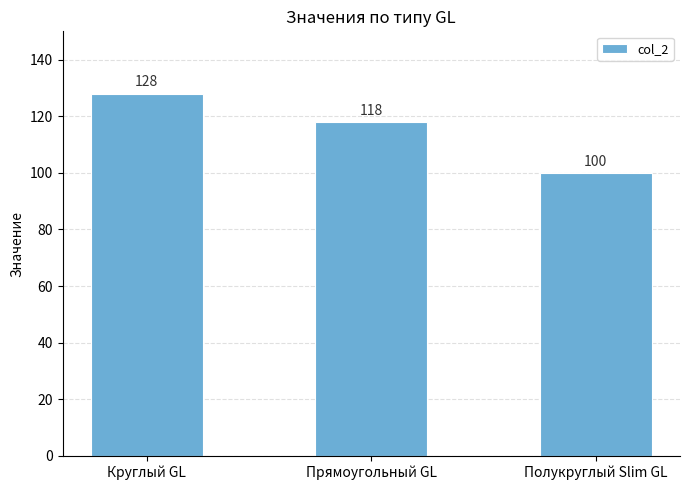

Reading right to left, what are all the values shown in this chart?

100	118	128